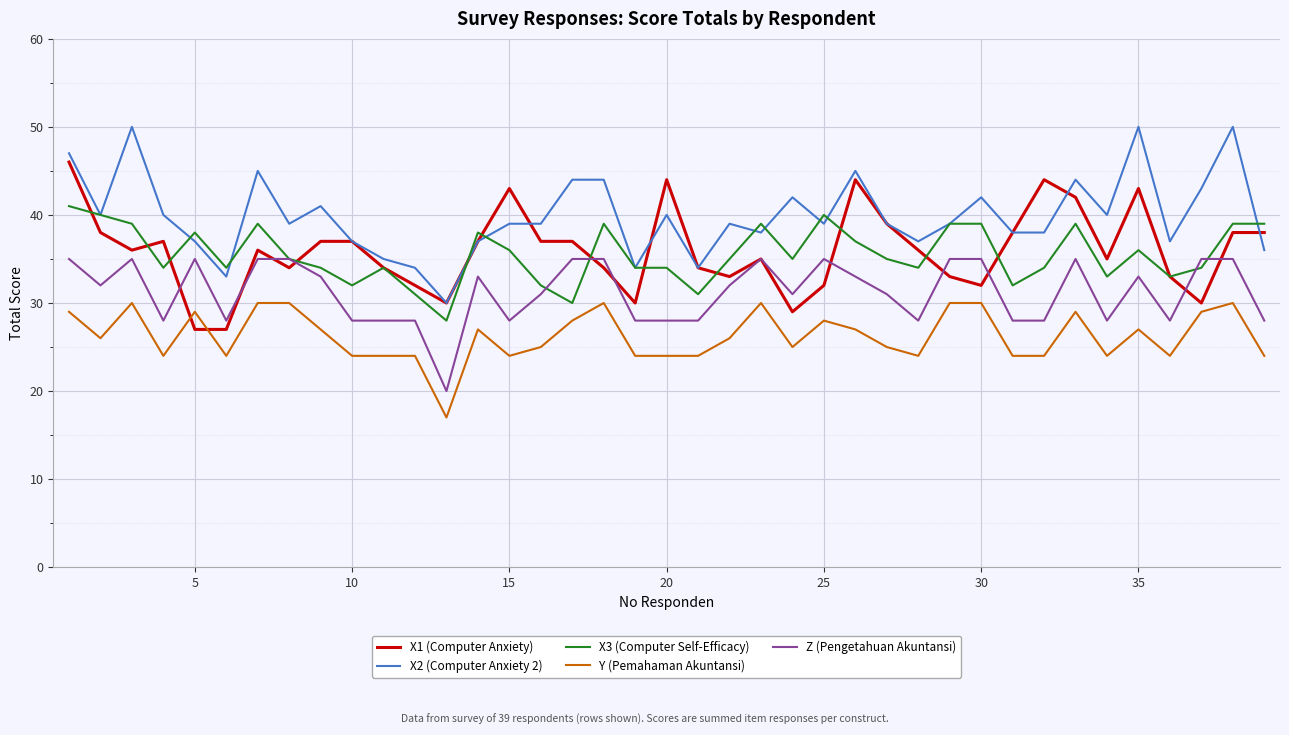

Is this an area chart (filled region under the line)?

No